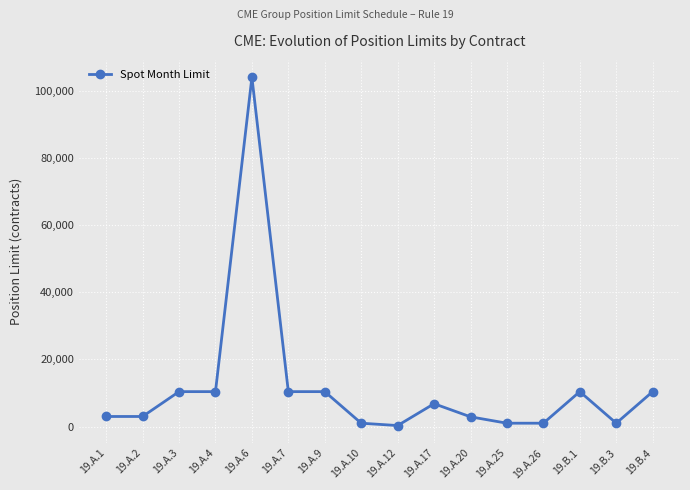

What is the ratio of the value at 19.A.10 to the value at 19.A.25?

1.0